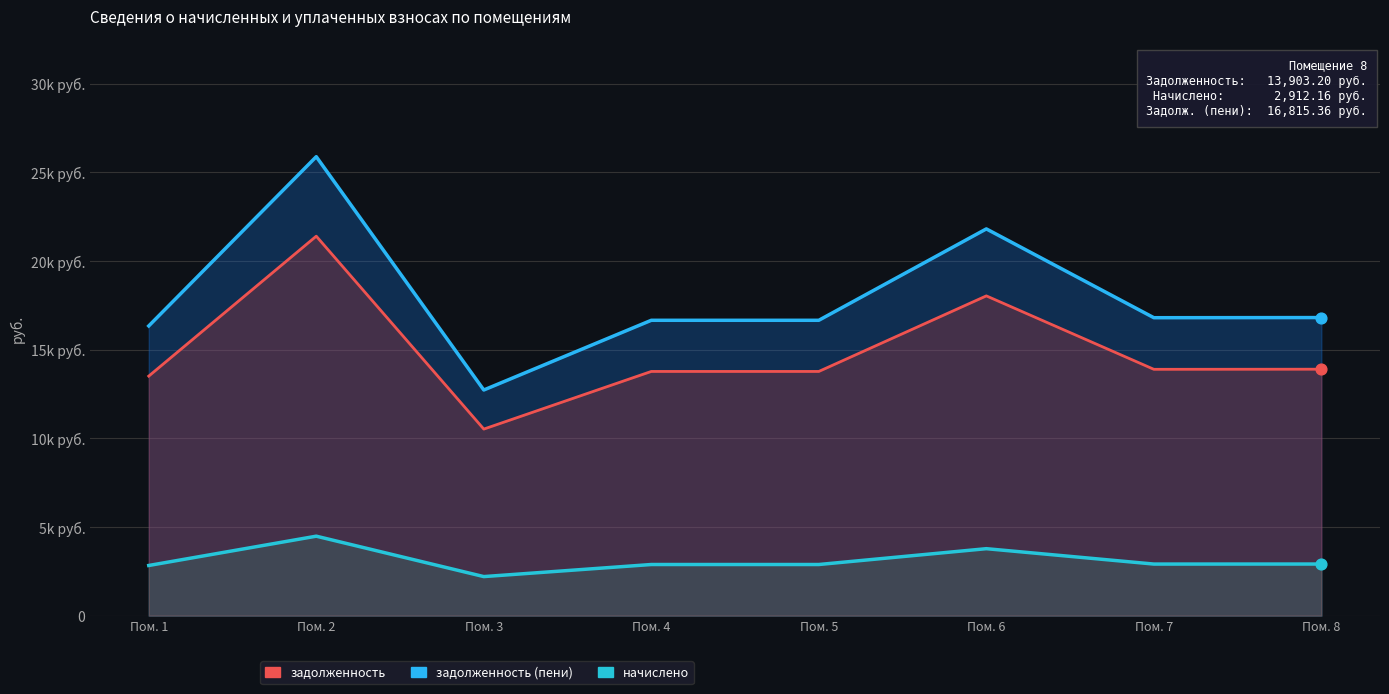

Which series has the widest spread of Y values?

задолженность (пени)